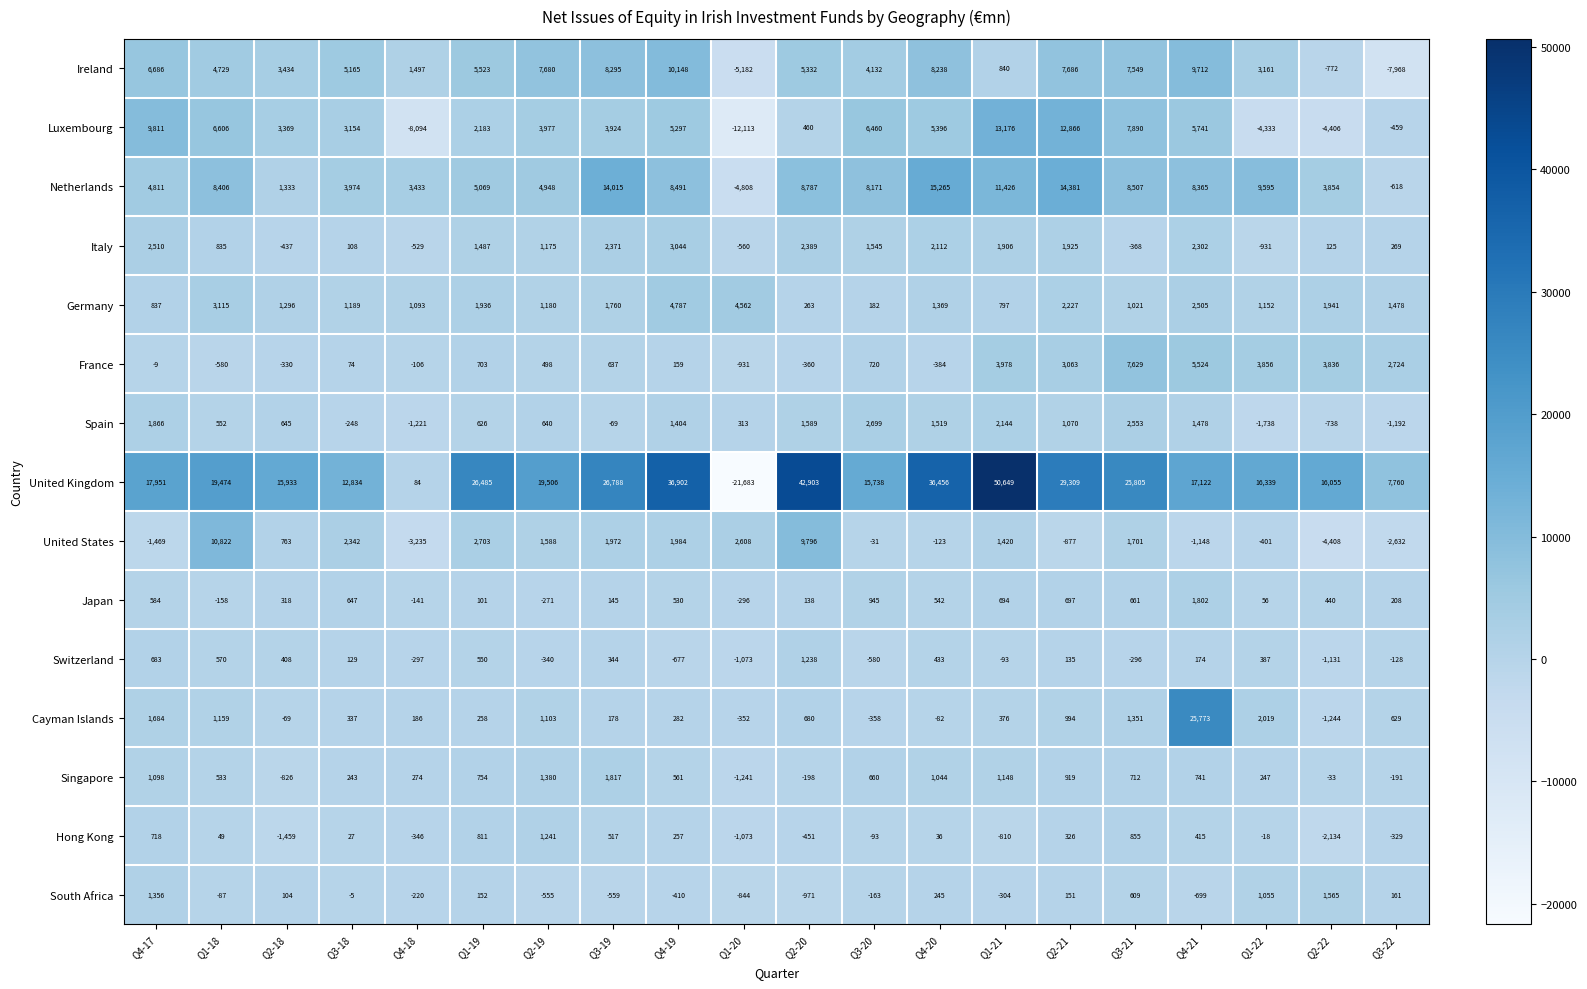

What is the difference between the maximum and minimum values in the United States series?

15230